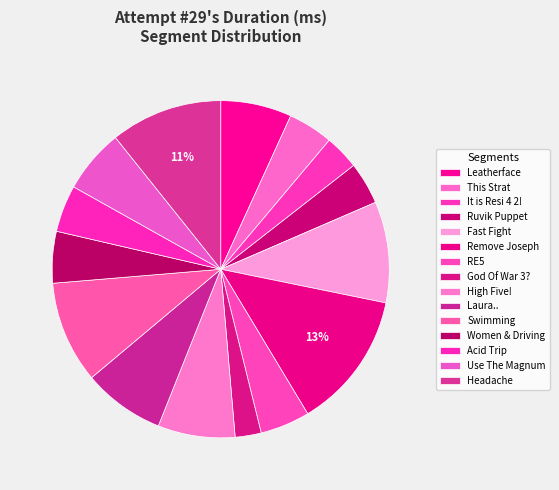

How many segments does this pie chart have?

15